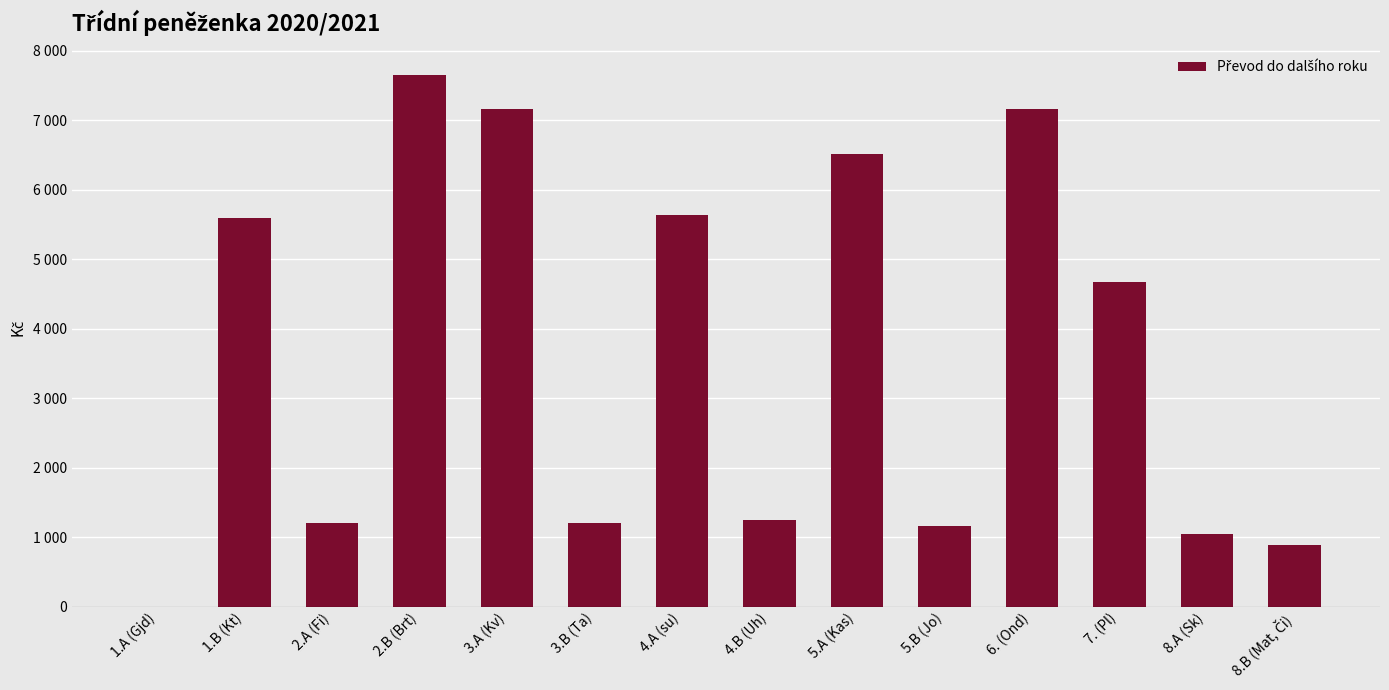

Rank the categories by value from lowest to highest.

1.A (Gjd), 8.B (Mat, Či), 8.A (Sk), 5.B (Jo), 2.A (Fi), 3.B (Ta), 4.B (Uh), 7. (Pl), 1.B (Kt), 4.A (su), 5.A (Kas), 3.A (Kv), 6. (Ond), 2.B (Brt)